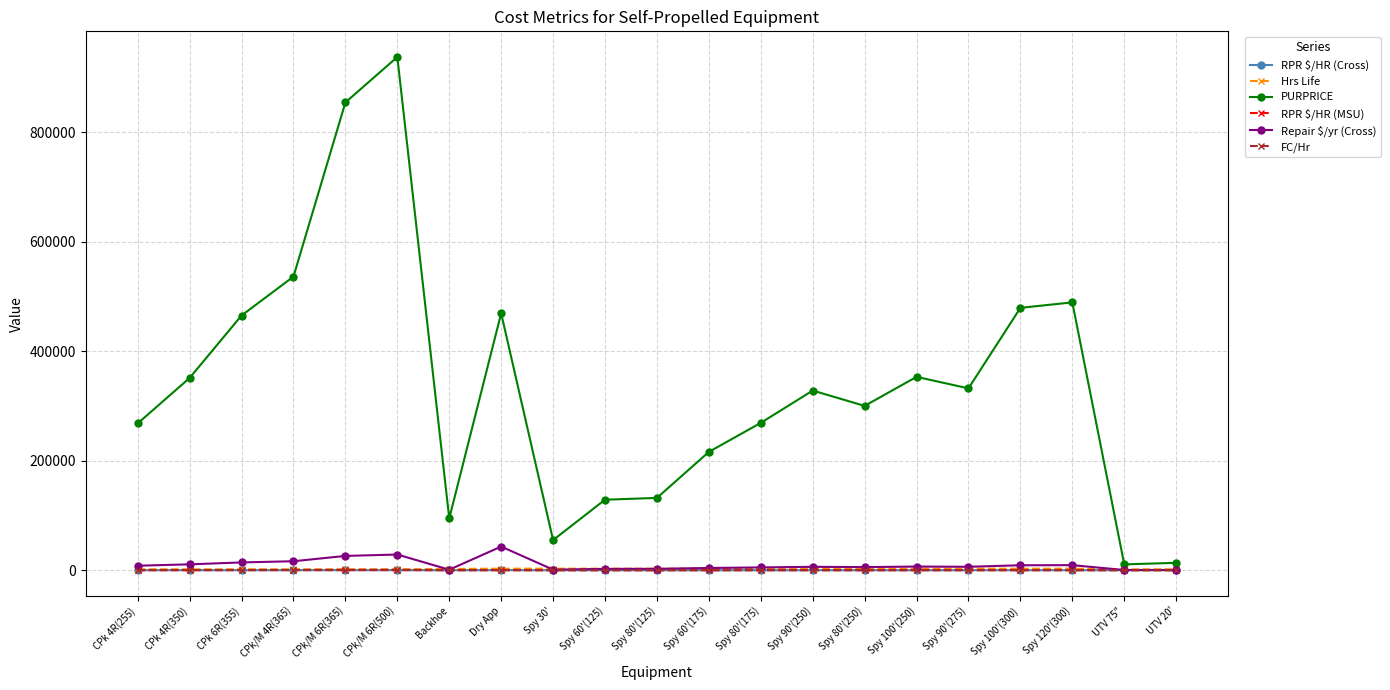

True or false: RPR $/HR (MSU) and PURPRICE intersect in this chart.

False